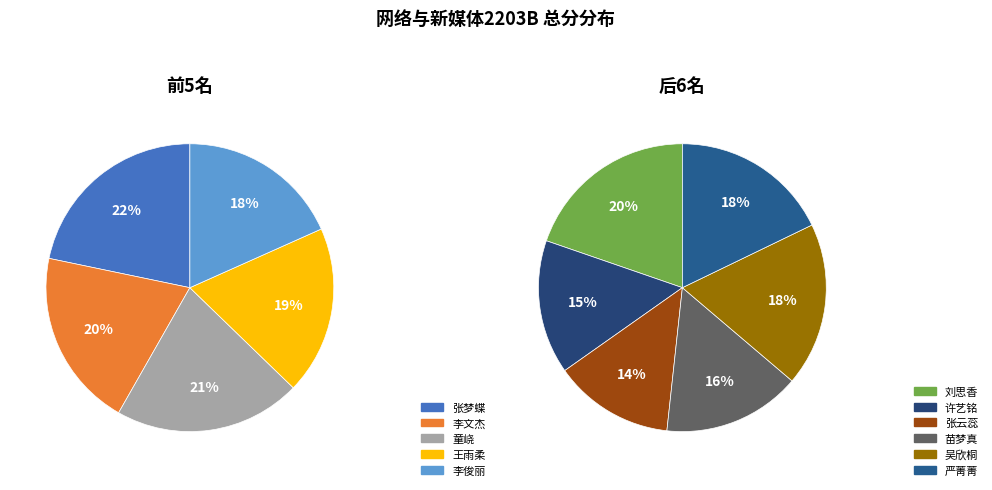

Is it true that 严菁菁 is 17% of the pie?

False